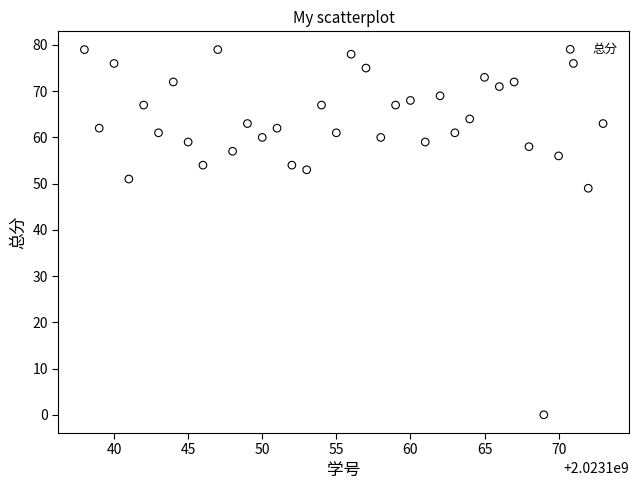

What Y value in the scatter plot is closest to 39?

49